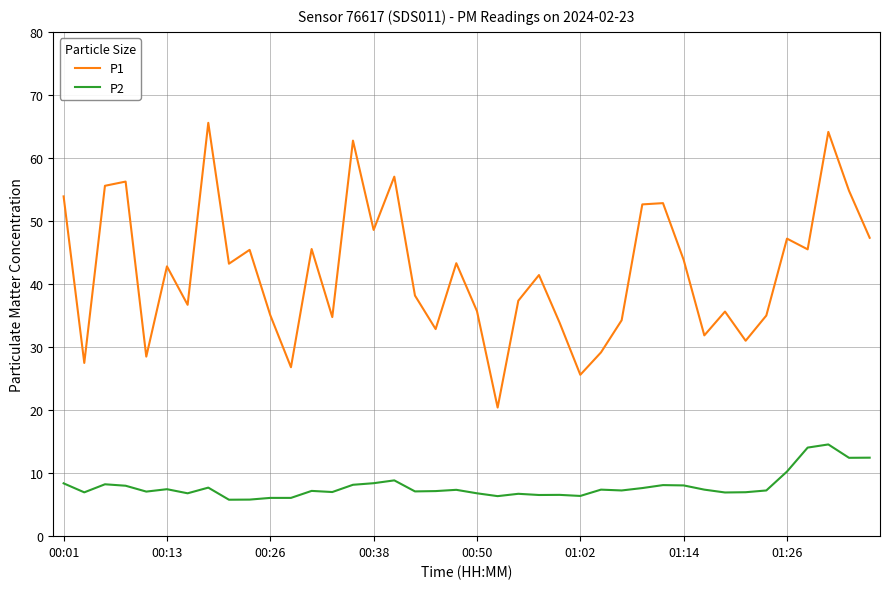

Which series has the largest total across all categories?

P1